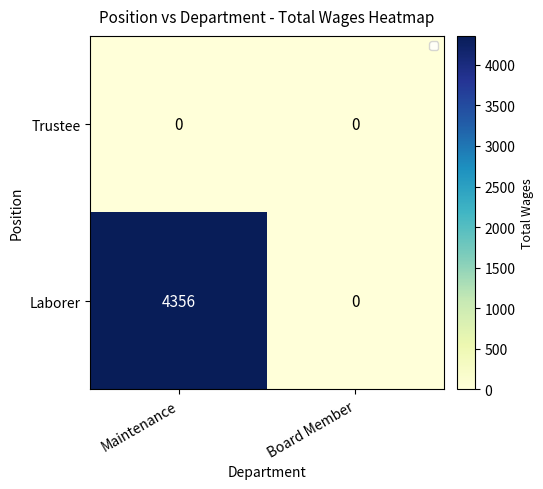

How many series are shown in this chart?

2